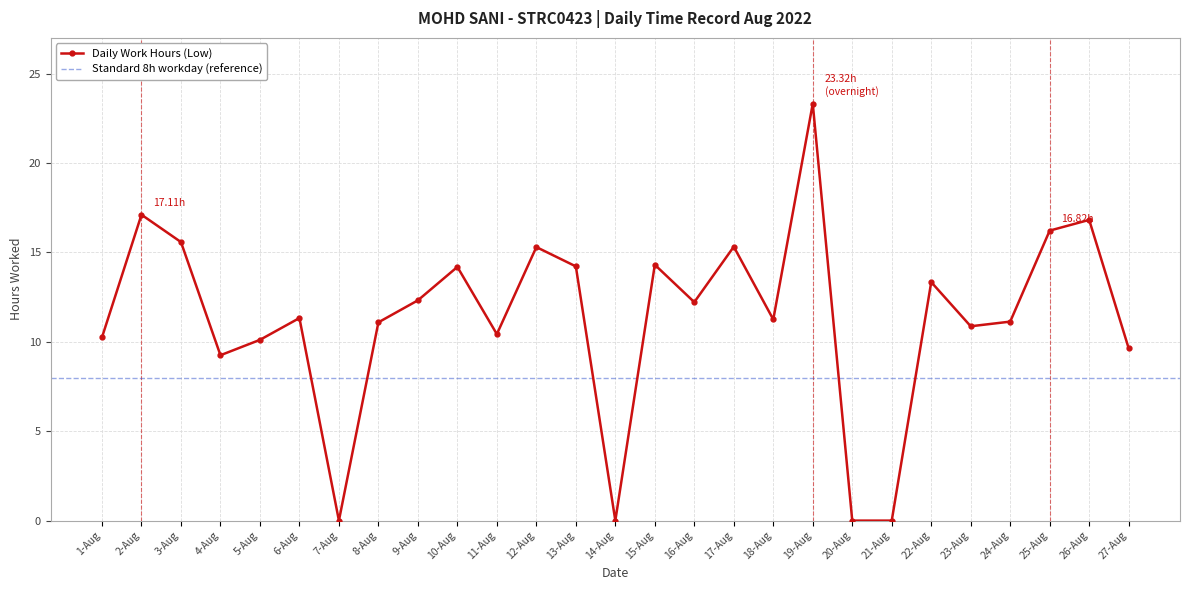

Reading right to left, extract all data points from this chart.

27-Aug=9.6	26-Aug=16.8	25-Aug=16.2	24-Aug=11.1	23-Aug=10.9	22-Aug=13.3	21-Aug=0.0	20-Aug=0.0	19-Aug=23.3	18-Aug=11.2	17-Aug=15.3	16-Aug=12.2	15-Aug=14.3	14-Aug=0.0	13-Aug=14.2	12-Aug=15.3	11-Aug=10.4	10-Aug=14.2	9-Aug=12.3	8-Aug=11.1	7-Aug=0.0	6-Aug=11.3	5-Aug=10.1	4-Aug=9.2	3-Aug=15.6	2-Aug=17.1	1-Aug=10.2